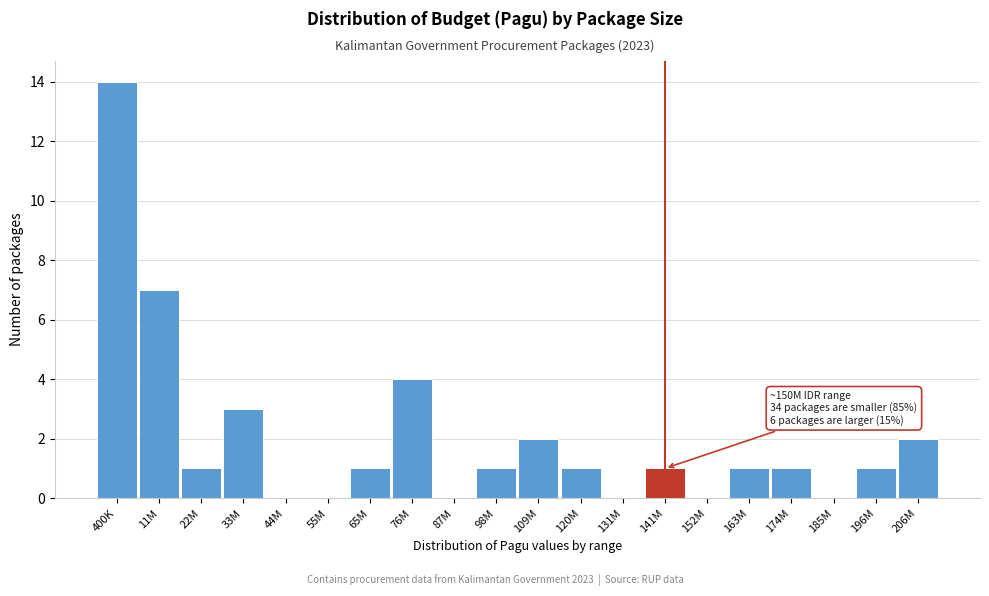

Reading right to left, transcribe all the data shown in this chart.

206M=2	196M=1	185M=0	174M=1	163M=1	152M=0	141M=1	131M=0	120M=1	109M=2	98M=1	87M=0	76M=4	65M=1	55M=0	44M=0	33M=3	22M=1	11M=7	400K=14